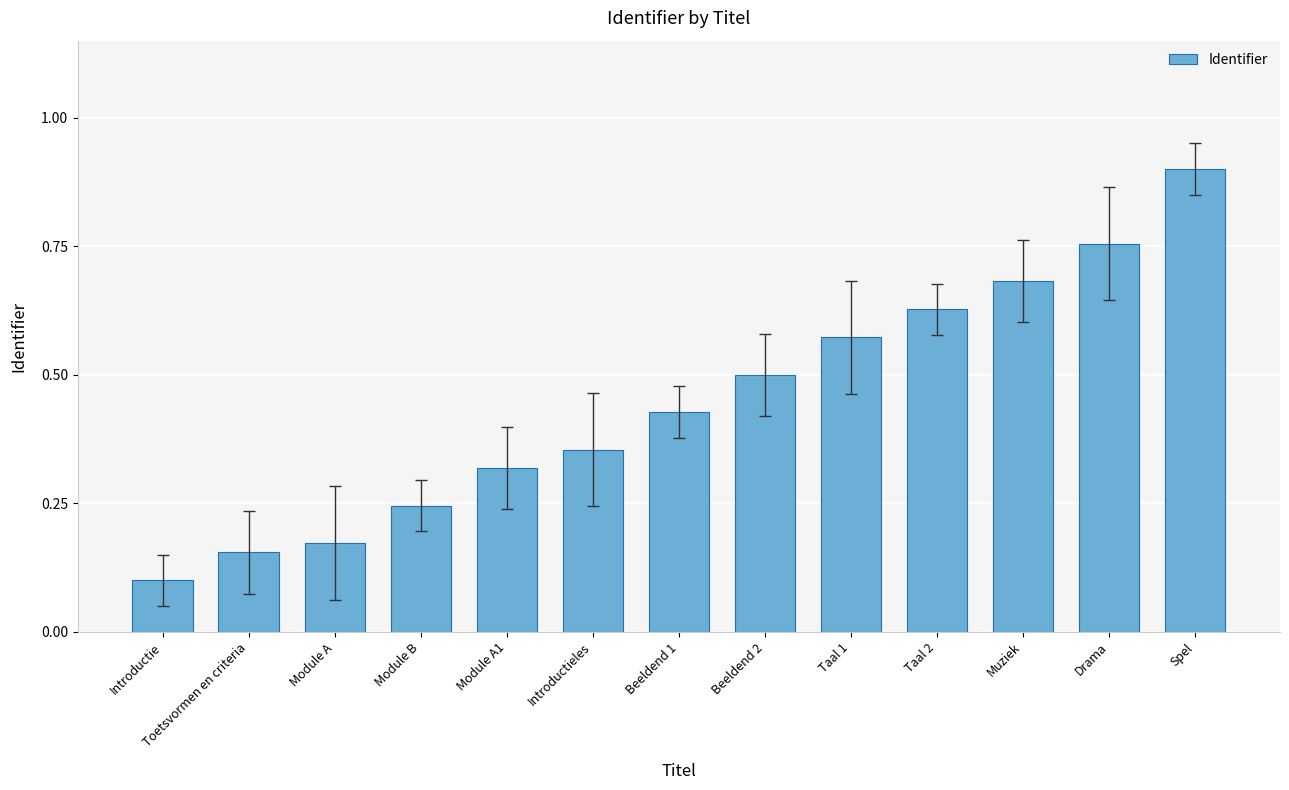

What is the approximate value at Spel?

0.9